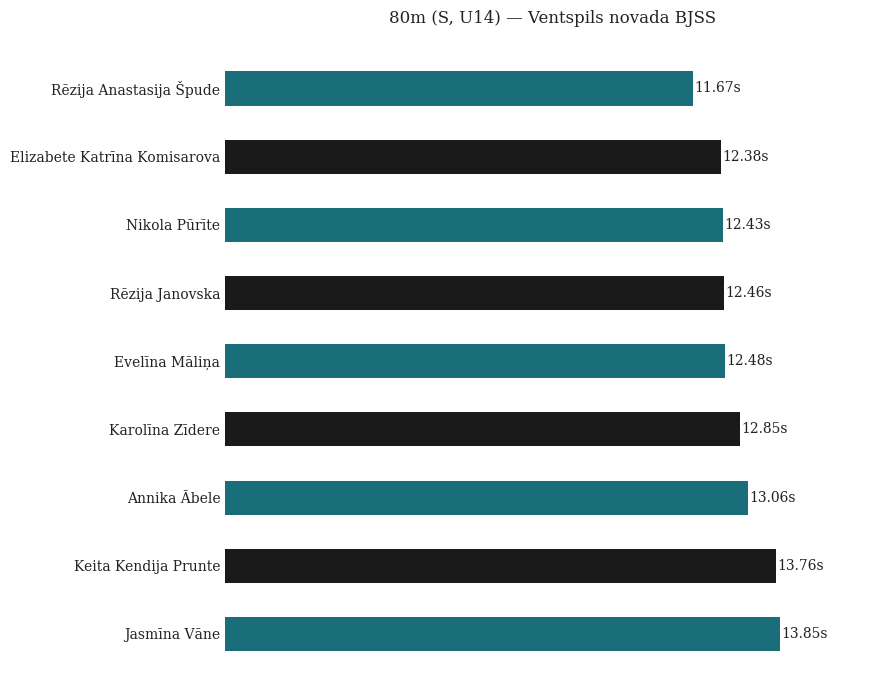

Are the bars horizontal?

Yes